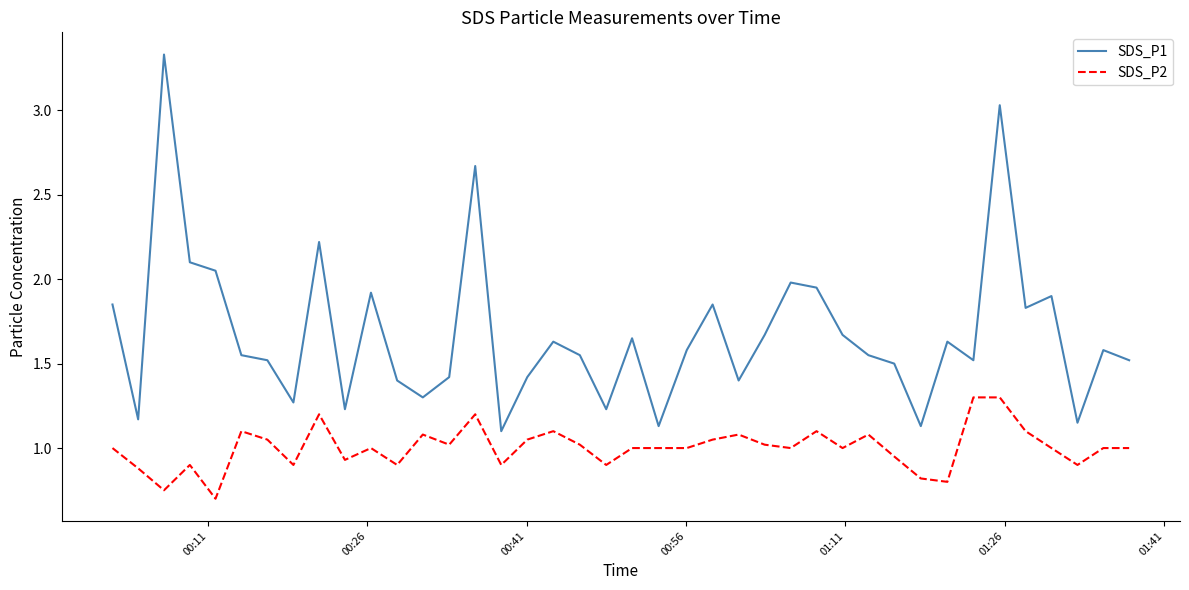

Which series has the largest total across all categories?

SDS_P1